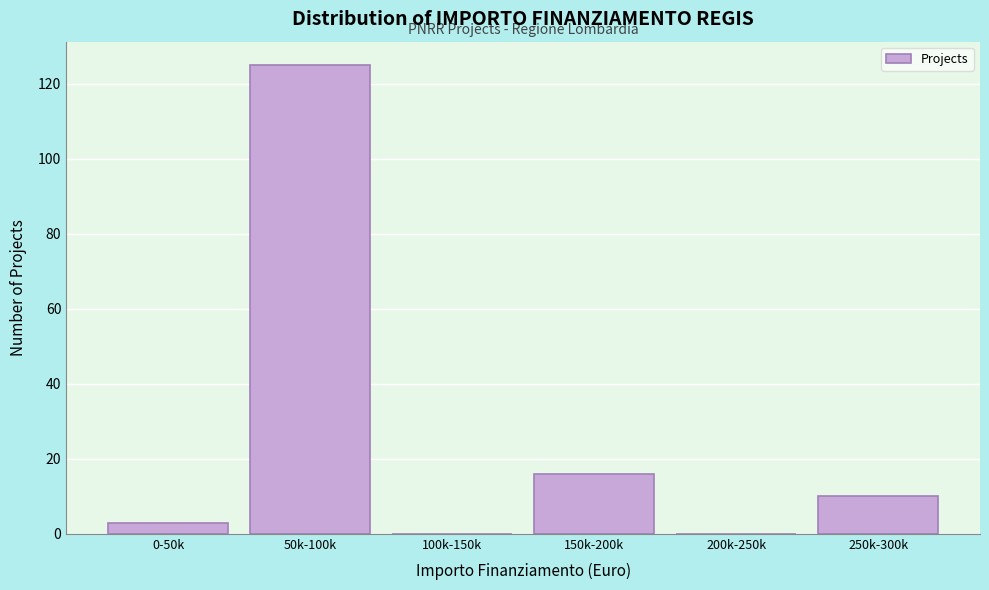

Reading right to left, what are all the values shown in this chart?

250k-300k=10	200k-250k=0	150k-200k=16	100k-150k=0	50k-100k=125	0-50k=3